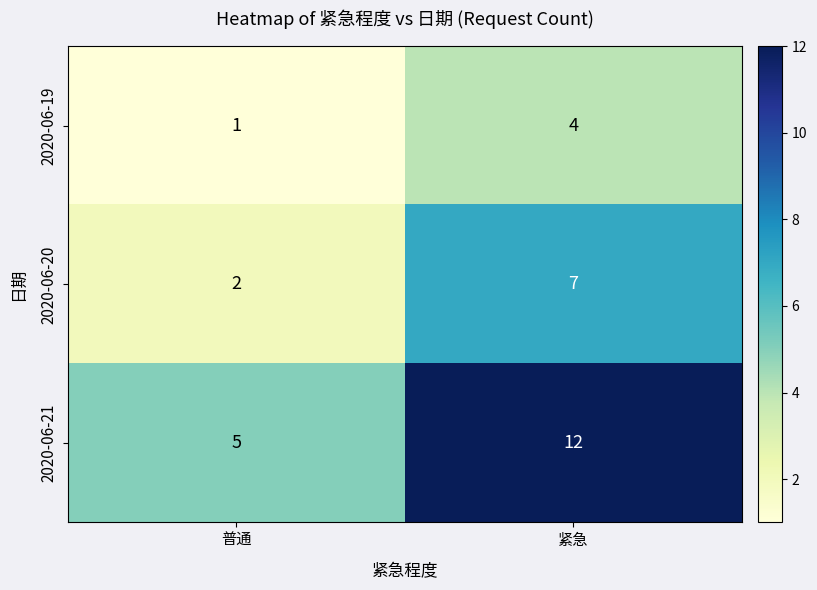

Rank the series by their maximum value, from highest to lowest.

2020-06-21, 2020-06-20, 2020-06-19